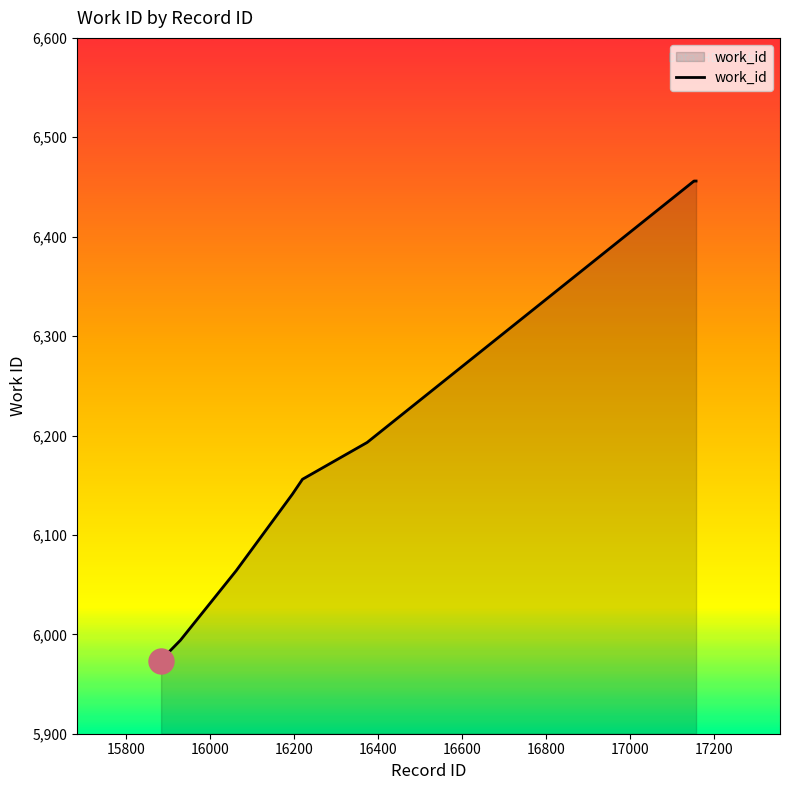

What is the difference between the maximum and minimum values?

483